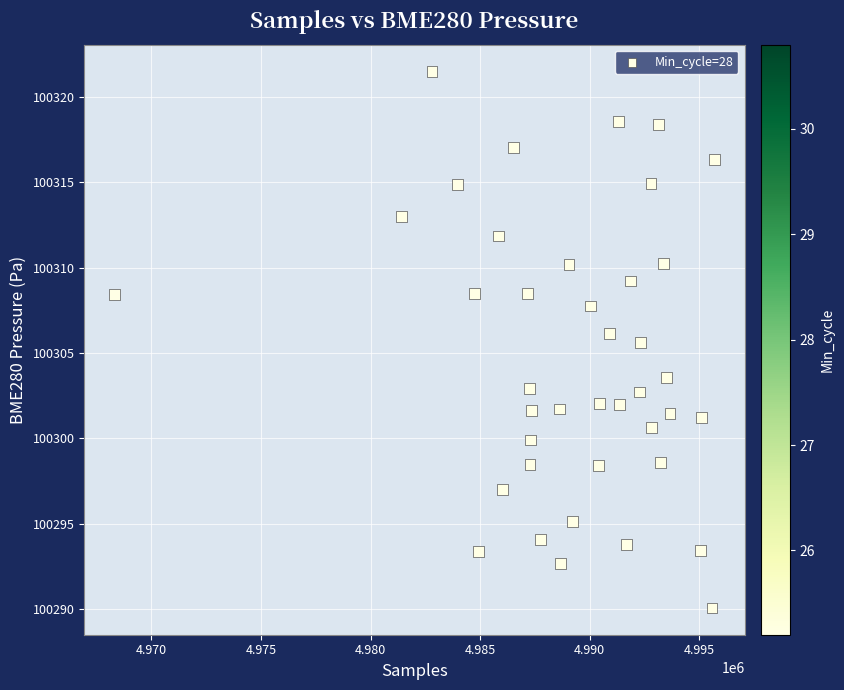

What Y value in the scatter plot is closest to 100305?

100305.6